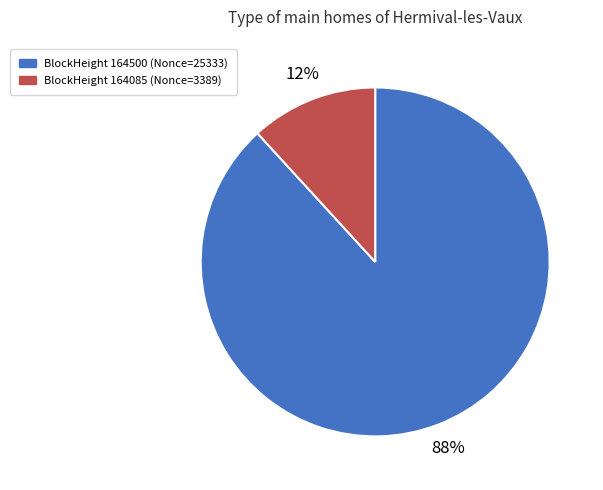

The BlockHeight 164085 (Nonce=3389) slice represents 4% of the pie. True or false?

False